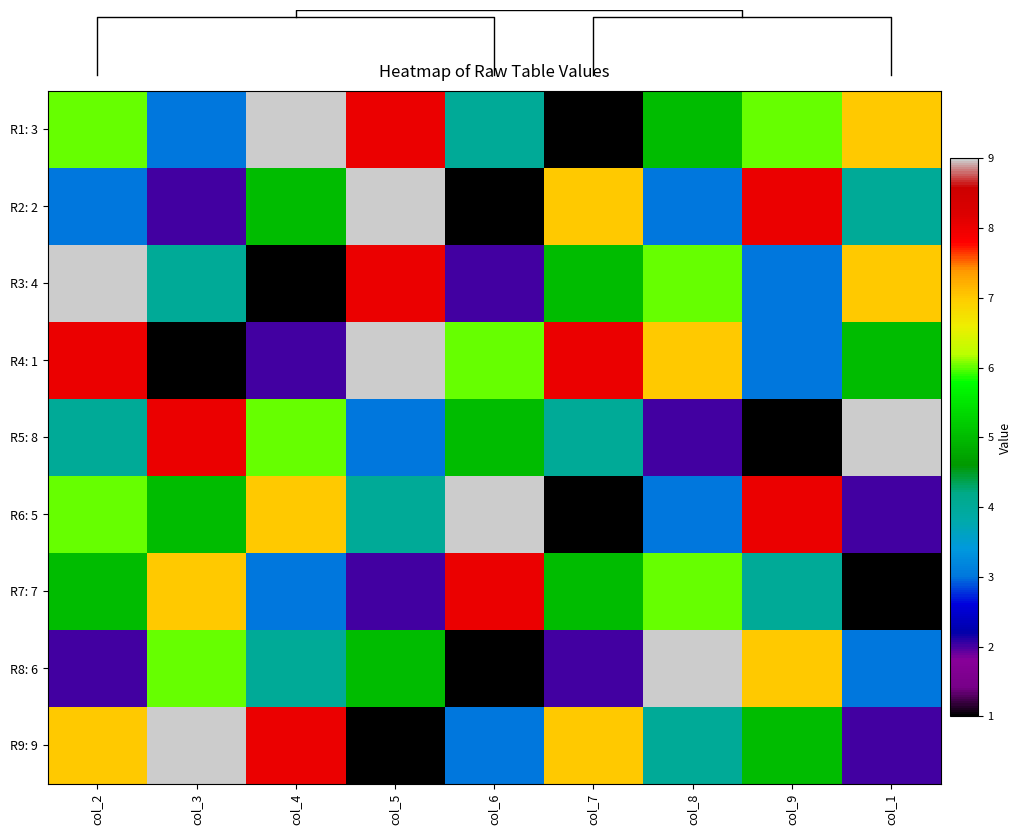

The value of R1: 3 at col_1 is 7. True or false?

True